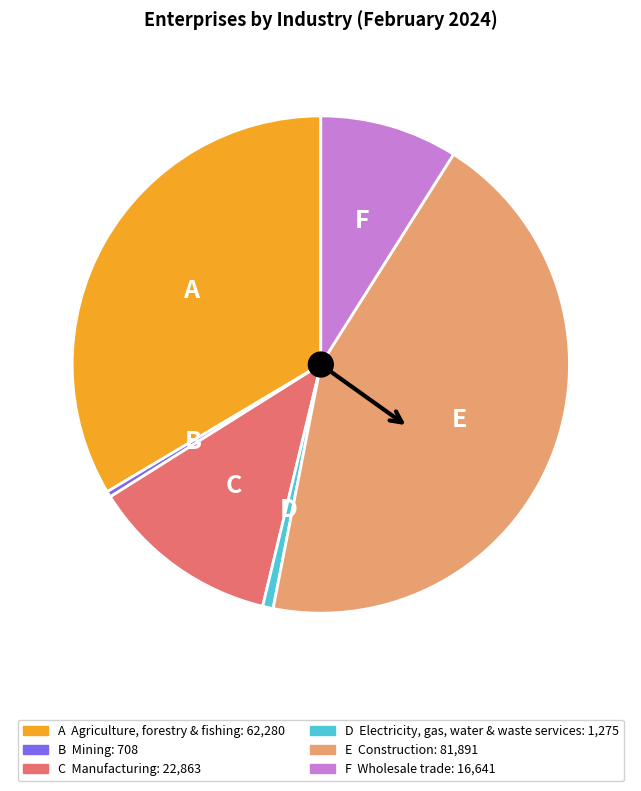

Which has a higher value, B Mining or E Construction?

E Construction